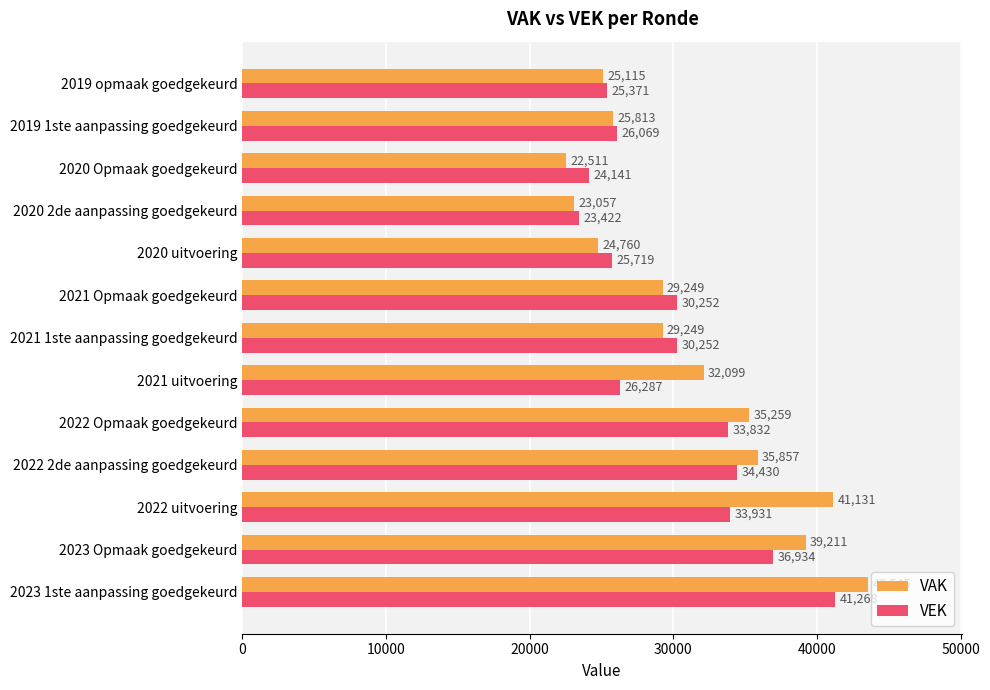

Which series has the widest spread of values?

VAK